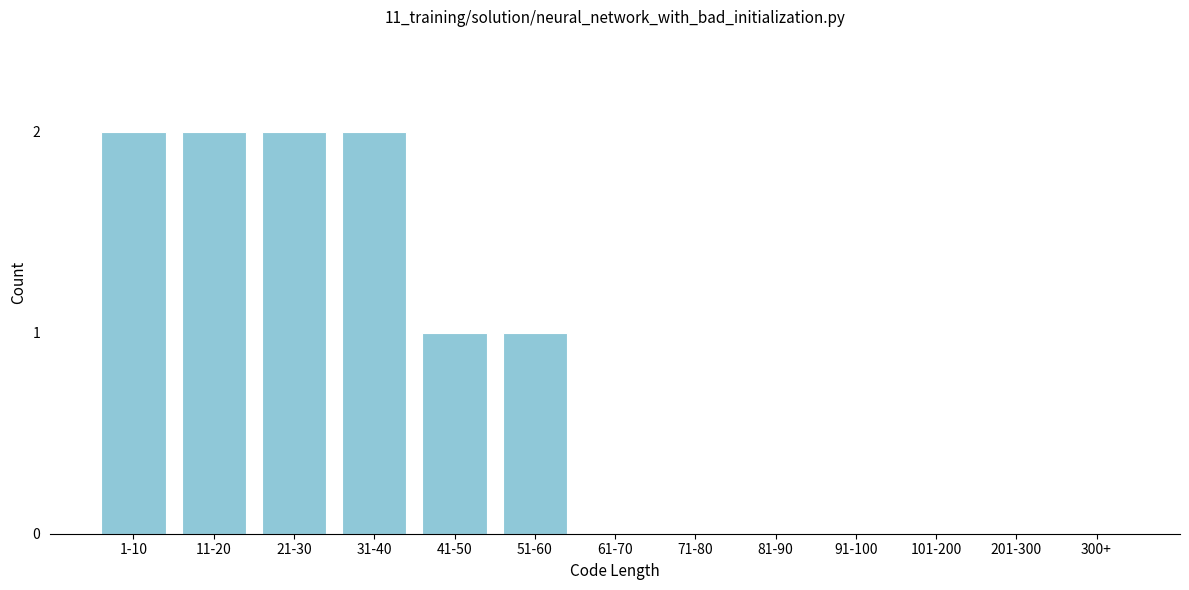

Reading right to left, transcribe all the data shown in this chart.

300+=0	201-300=0	101-200=0	91-100=0	81-90=0	71-80=0	61-70=0	51-60=1	41-50=1	31-40=2	21-30=2	11-20=2	1-10=2